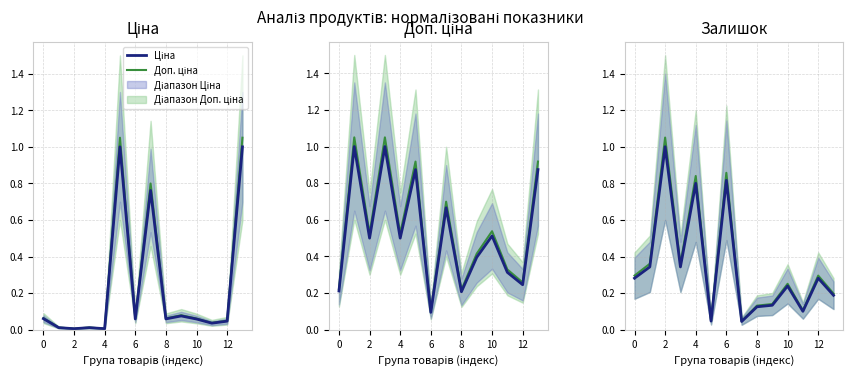

How many interior local valleys does the Доп. ціна series have?

5